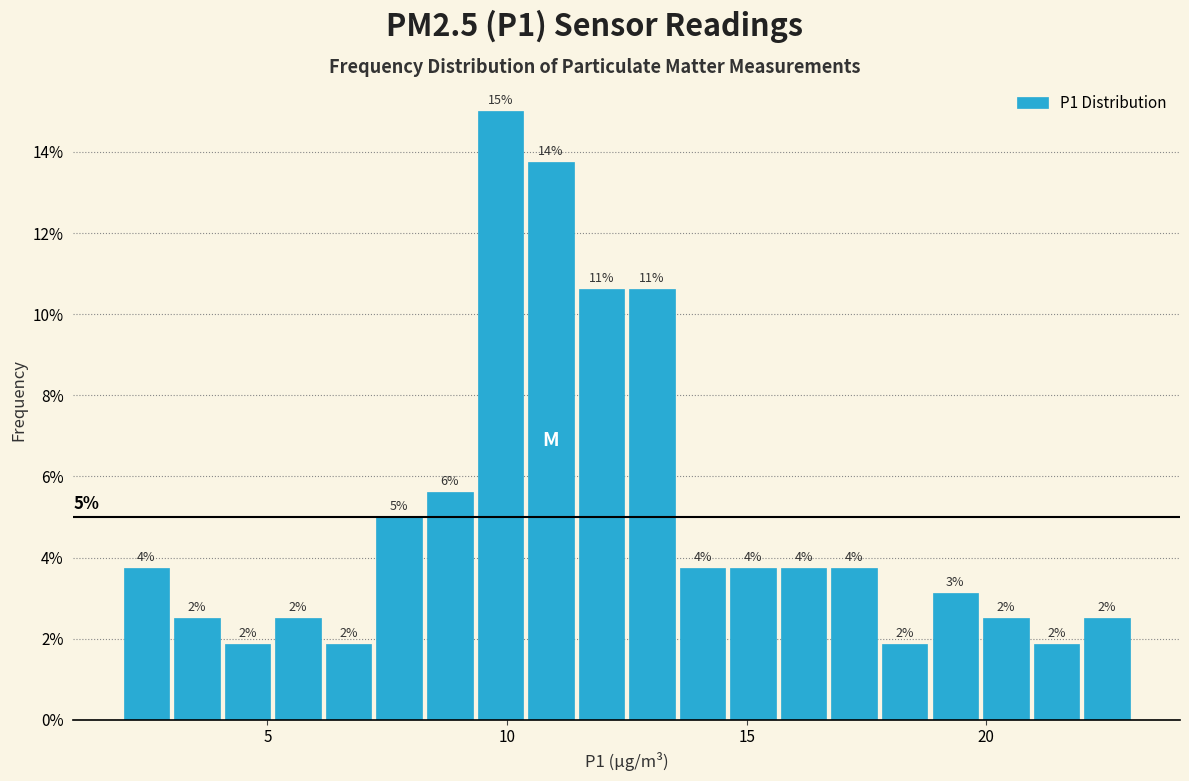

Read against the x-axis, roughly where is the centre of the tallest bar?

10.0